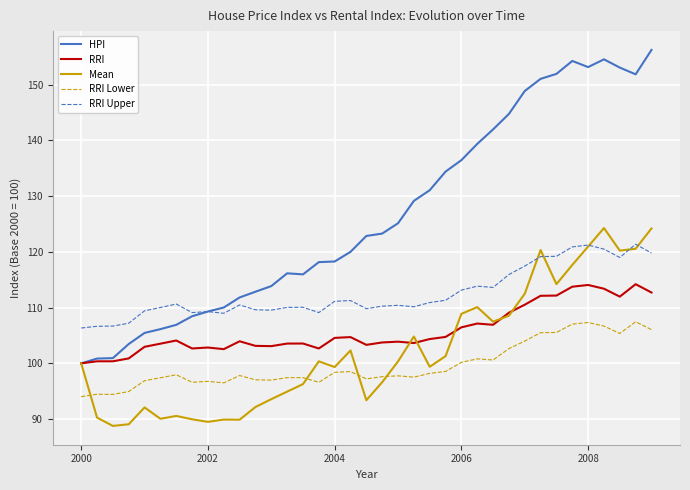

What is the maximum value shown in the chart?

156.2